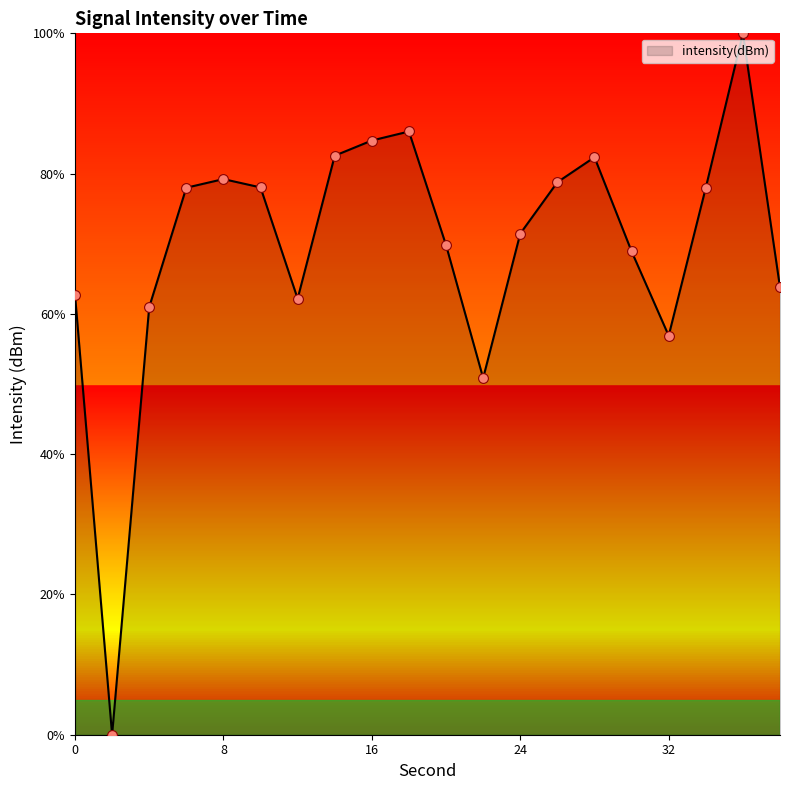

What is the greatest value displayed?

100.0